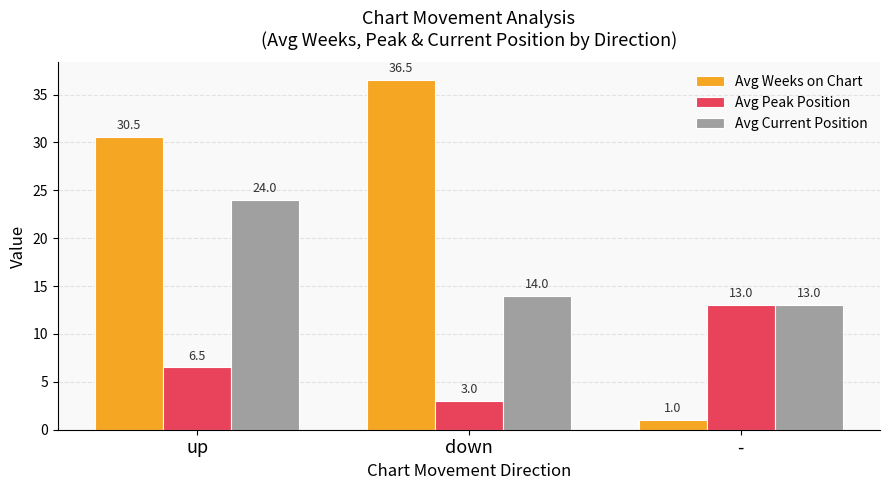

What is the difference between the Avg Peak Position values at - and up?

6.5